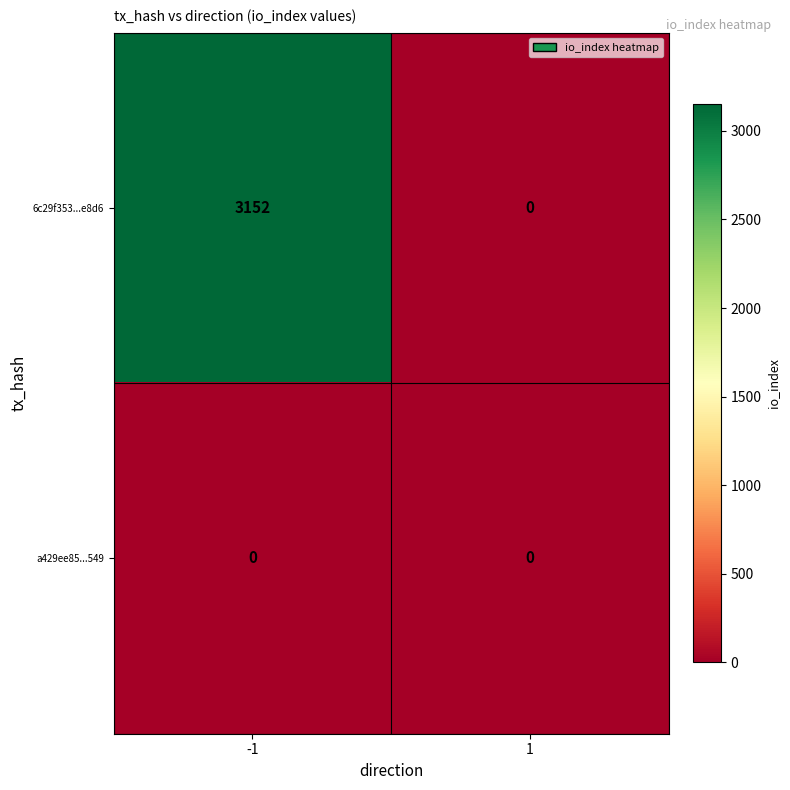

Which series has the largest range (max minus min)?

6c29f353...e8d6